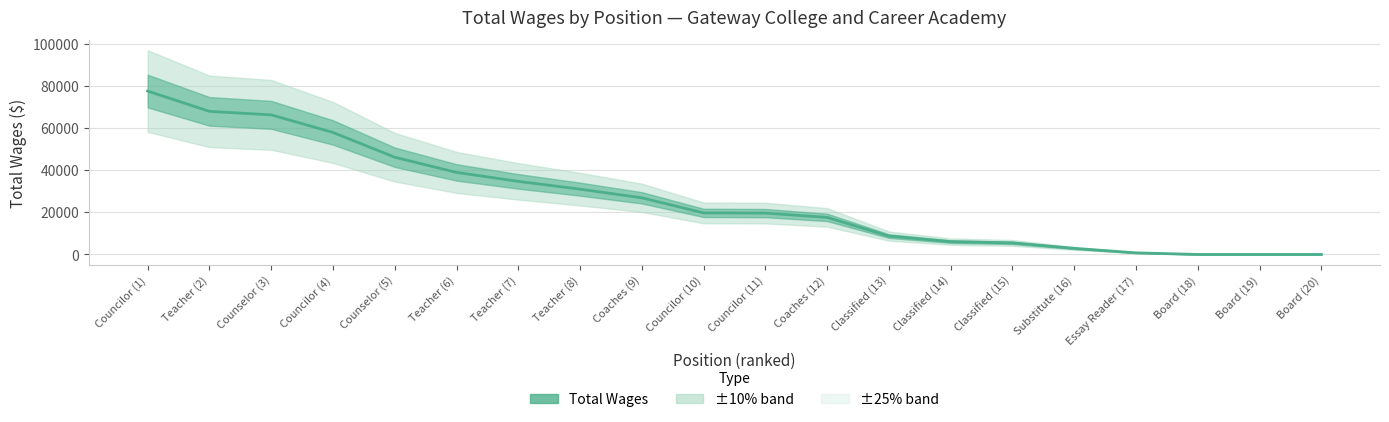

True or false: the data has more than 2 interior local peaks.

False